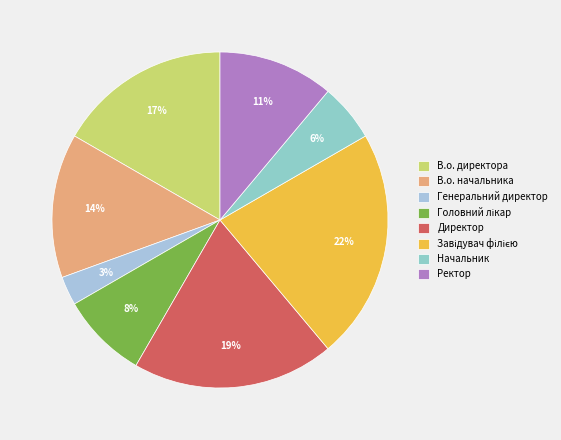

Does any single category account for the majority?

No